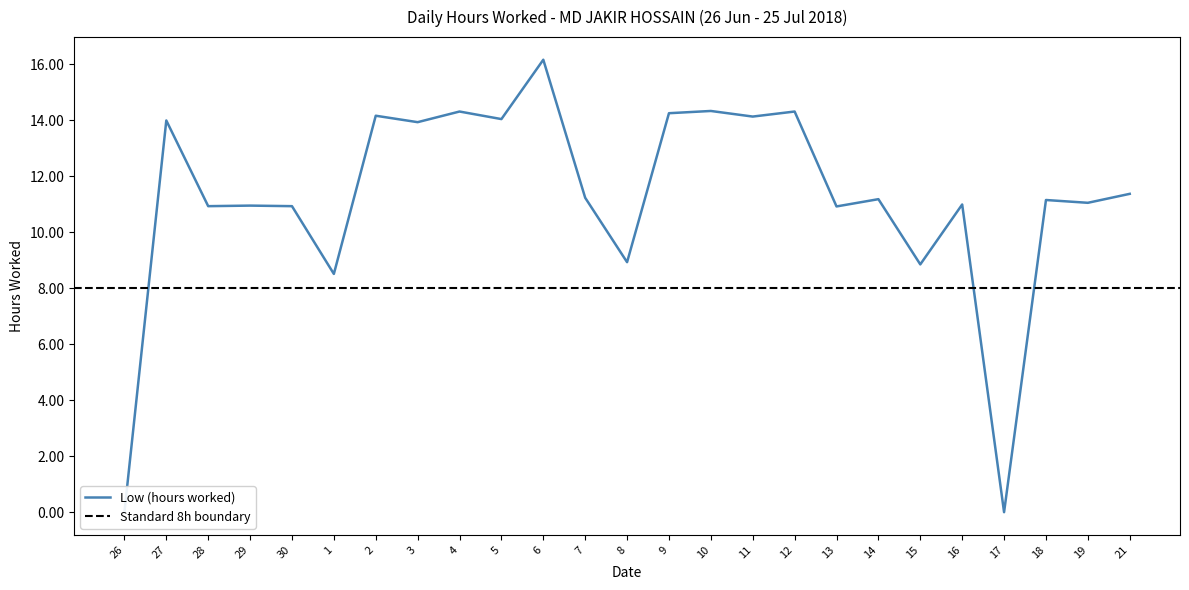

Reading right to left, extract all data points from this chart.

21=11.4	19=11.1	18=11.2	17=0.0	16=11.0	15=8.8	14=11.2	13=10.9	12=14.3	11=14.1	10=14.3	9=14.2	8=8.9	7=11.2	6=16.2	5=14.0	4=14.3	3=13.9	2=14.2	1=8.5	30=10.9	29=10.9	28=10.9	27=14.0	26=0.0